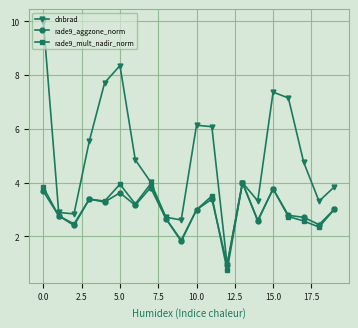

Which series has the largest range (max minus min)?

dnbrad